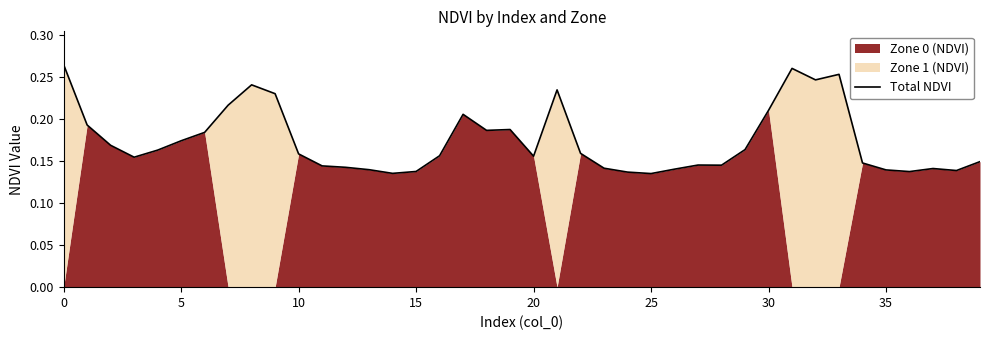

What is the value of the 23rd point from the left?

0.2